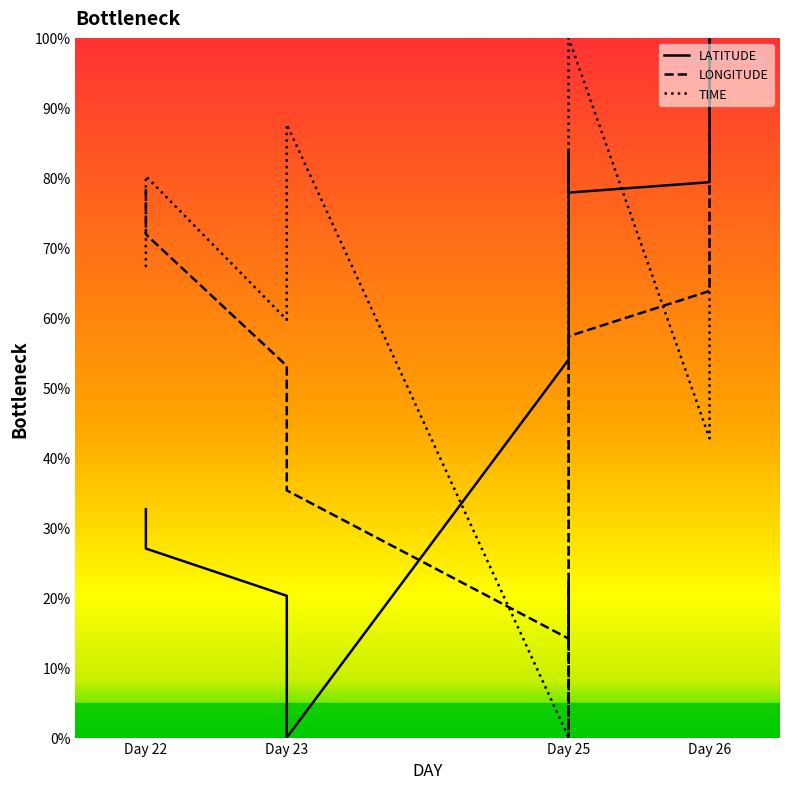

True or false: LATITUDE and LONGITUDE intersect in this chart.

True